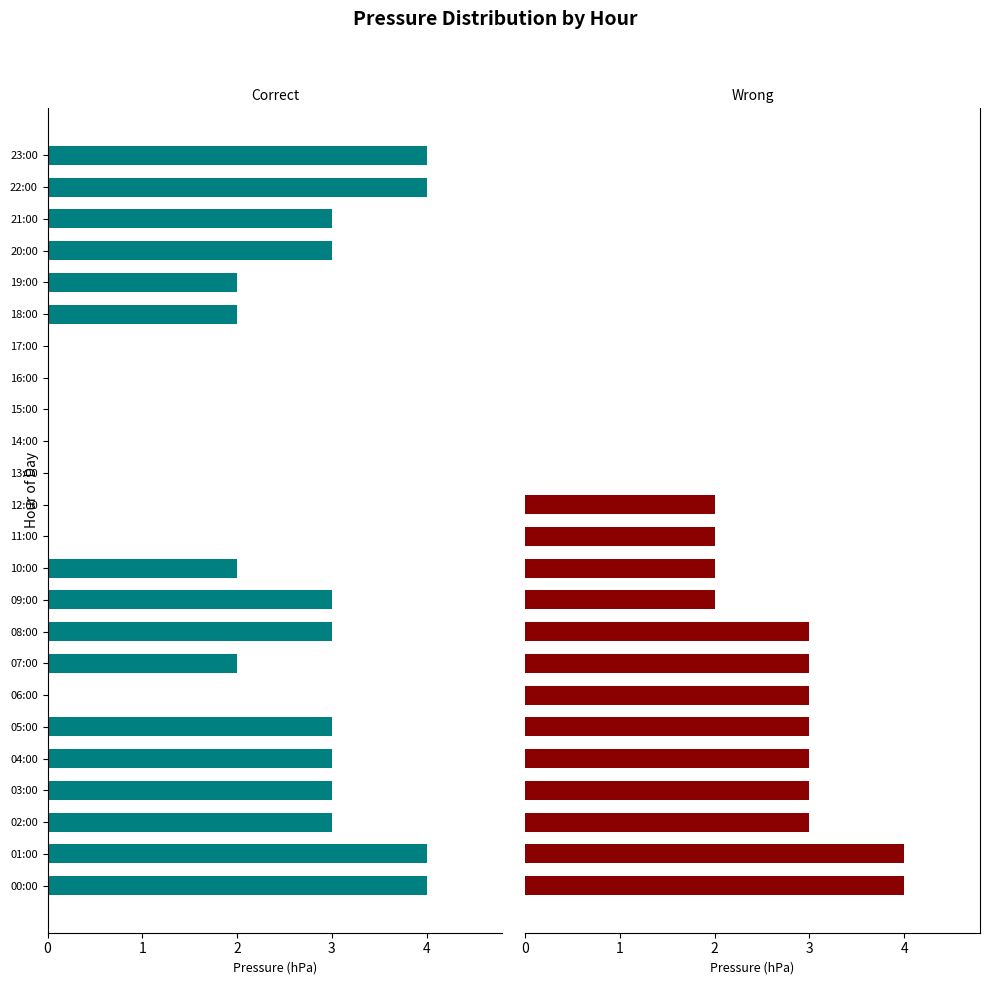

What is the difference between the highest and lowest values at 09:00?

1